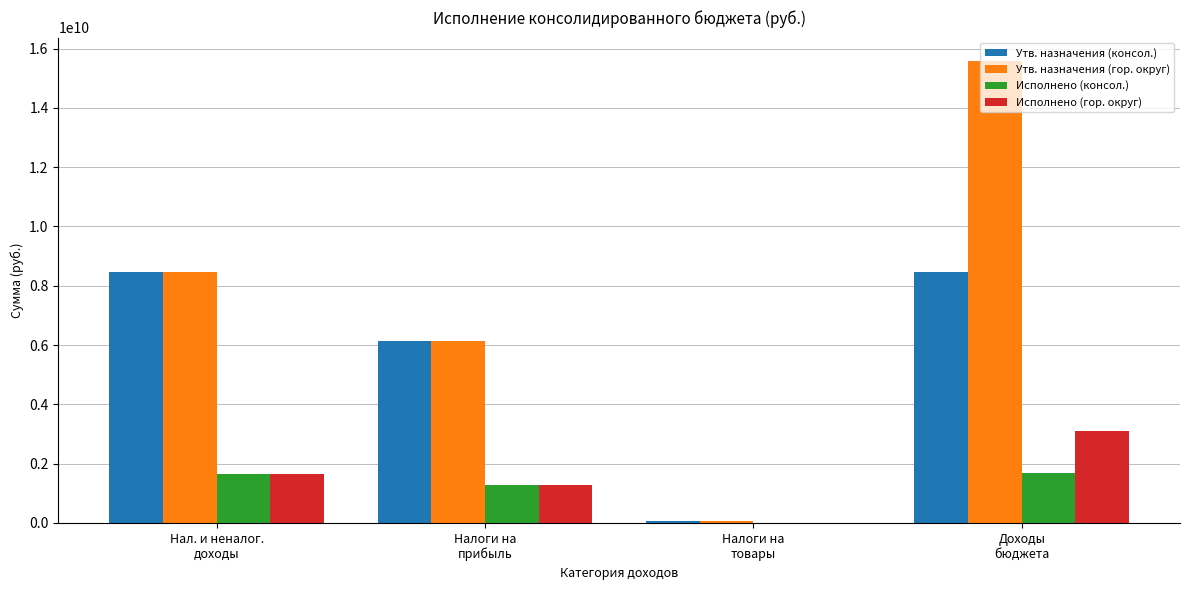

What is the maximum value for Исполнено (гор. округ)?

3091045665.1